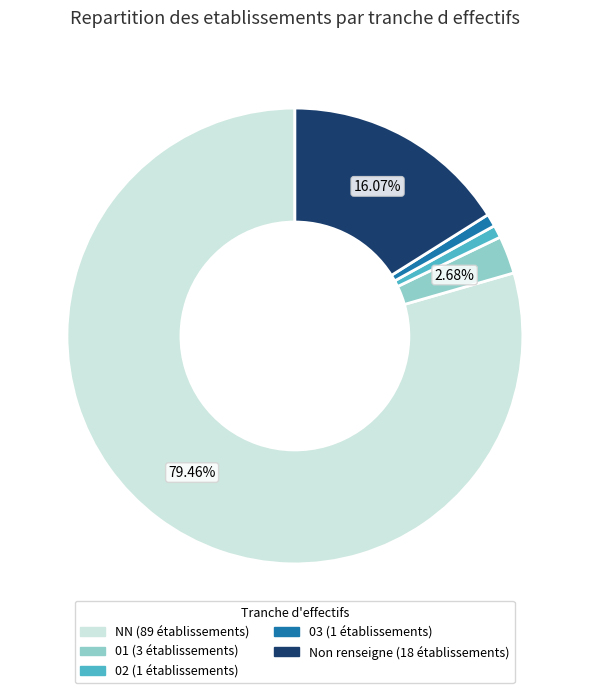

How many segments does this pie chart have?

5